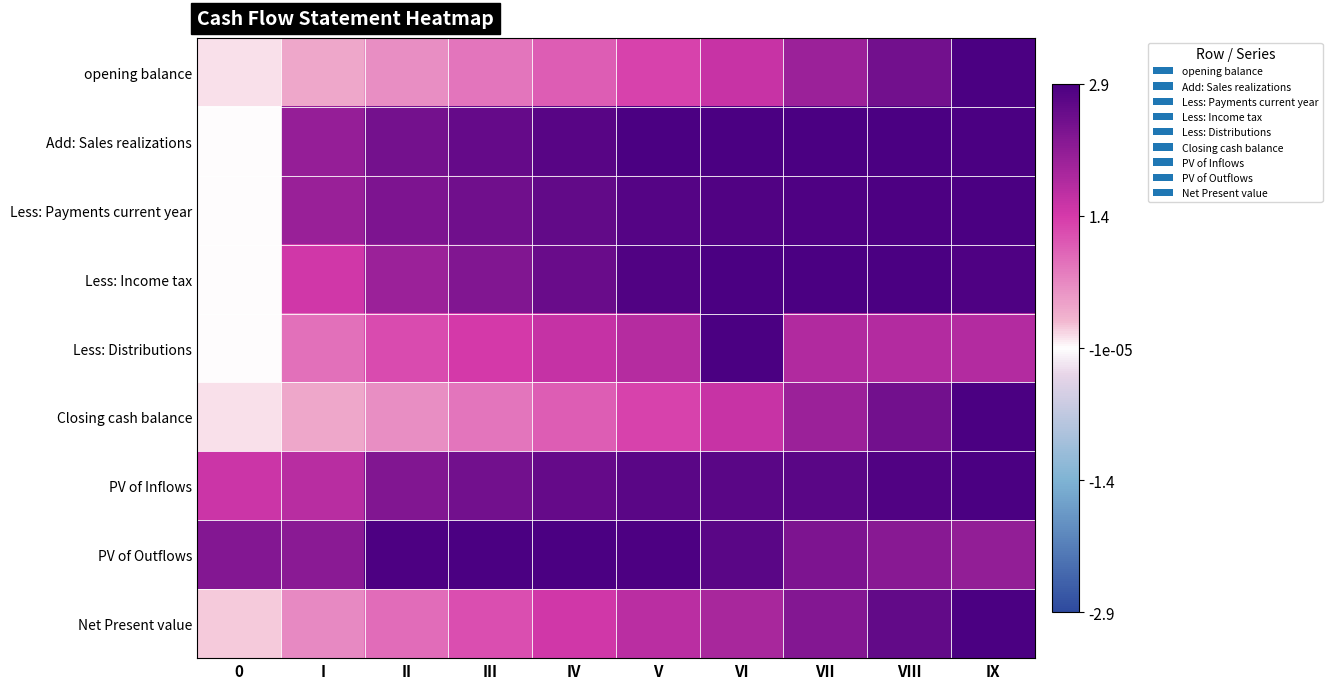

Reading left to right, extract all data points from this chart.

opening balance: 0=0.0	I=0.2	II=0.2	III=0.3	IV=0.4	V=0.5	VI=0.6	VII=0.7	VIII=0.9	IX=1.0
Add: Sales realizations: 0=0.0	I=0.7	II=0.9	III=0.9	IV=1.0	V=1.0	VI=1.0	VII=1.0	VIII=1.0	IX=1.0
Less: Payments current year: 0=0.0	I=0.7	II=0.8	III=0.9	IV=0.9	V=1.0	VI=1.0	VII=1.0	VIII=1.0	IX=1.0
Less: Income tax: 0=0.0	I=0.5	II=0.7	III=0.8	IV=0.9	V=1.0	VI=1.0	VII=1.0	VIII=1.0	IX=1.0
Less: Distributions: 0=0.0	I=0.3	II=0.4	III=0.5	IV=0.6	V=0.6	VI=1.0	VII=0.6	VIII=0.6	IX=0.6
Closing cash balance: 0=0.0	I=0.2	II=0.2	III=0.3	IV=0.4	V=0.5	VI=0.6	VII=0.7	VIII=0.9	IX=1.0
PV of Inflows: 0=0.5	I=0.6	II=0.8	III=0.9	IV=0.9	V=0.9	VI=0.9	VII=0.9	VIII=1.0	IX=1.0
PV of Outflows: 0=0.8	I=0.8	II=1.0	III=1.0	IV=1.0	V=1.0	VI=0.9	VII=0.8	VIII=0.8	IX=0.7
Net Present value: 0=0.1	I=0.2	II=0.3	III=0.4	IV=0.5	V=0.6	VI=0.7	VII=0.8	VIII=0.9	IX=1.0